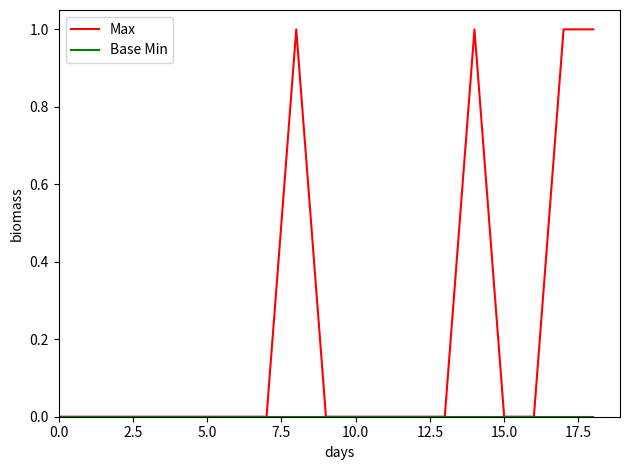

Which series has the largest range (max minus min)?

Max